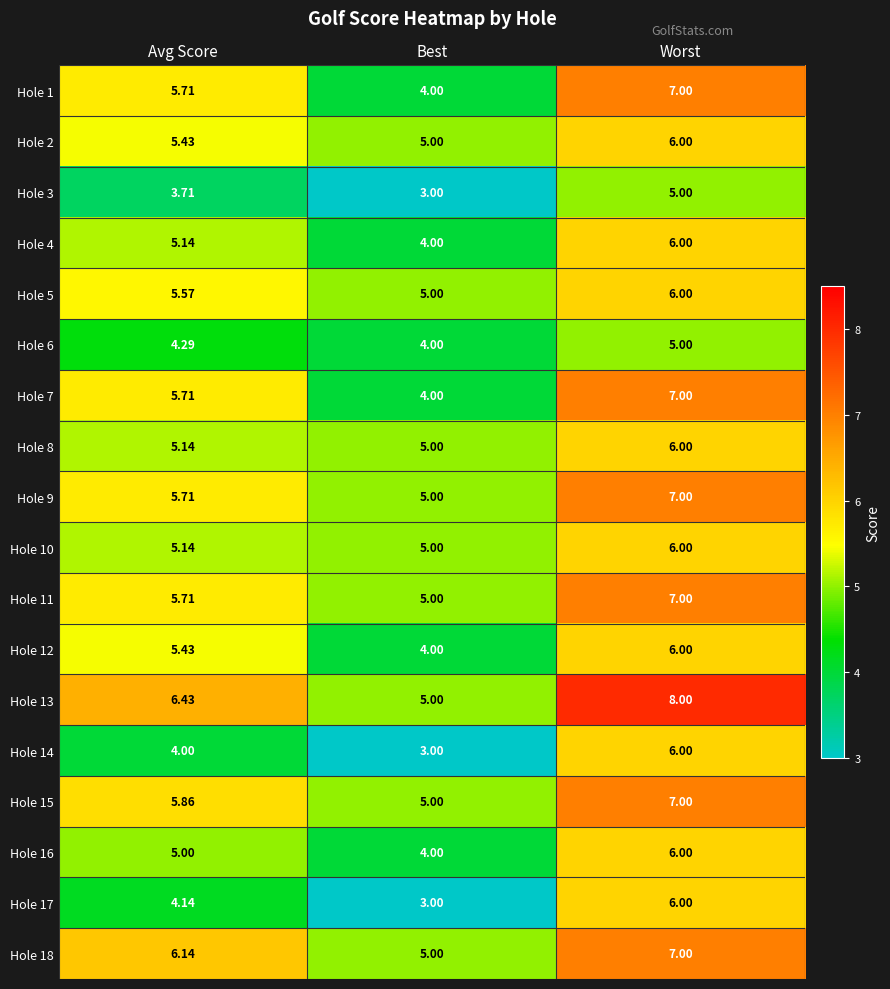

At which category is the sum across all series the highest?

Worst